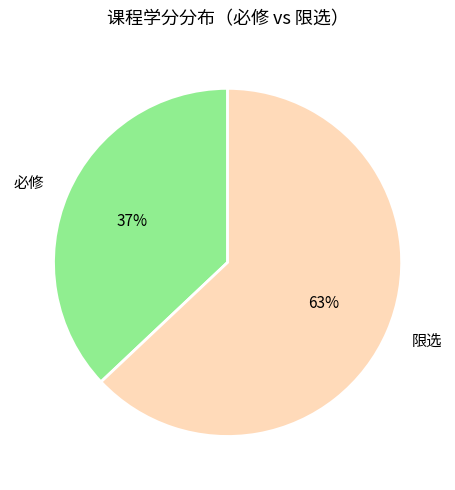

Which slice is the largest?

限选